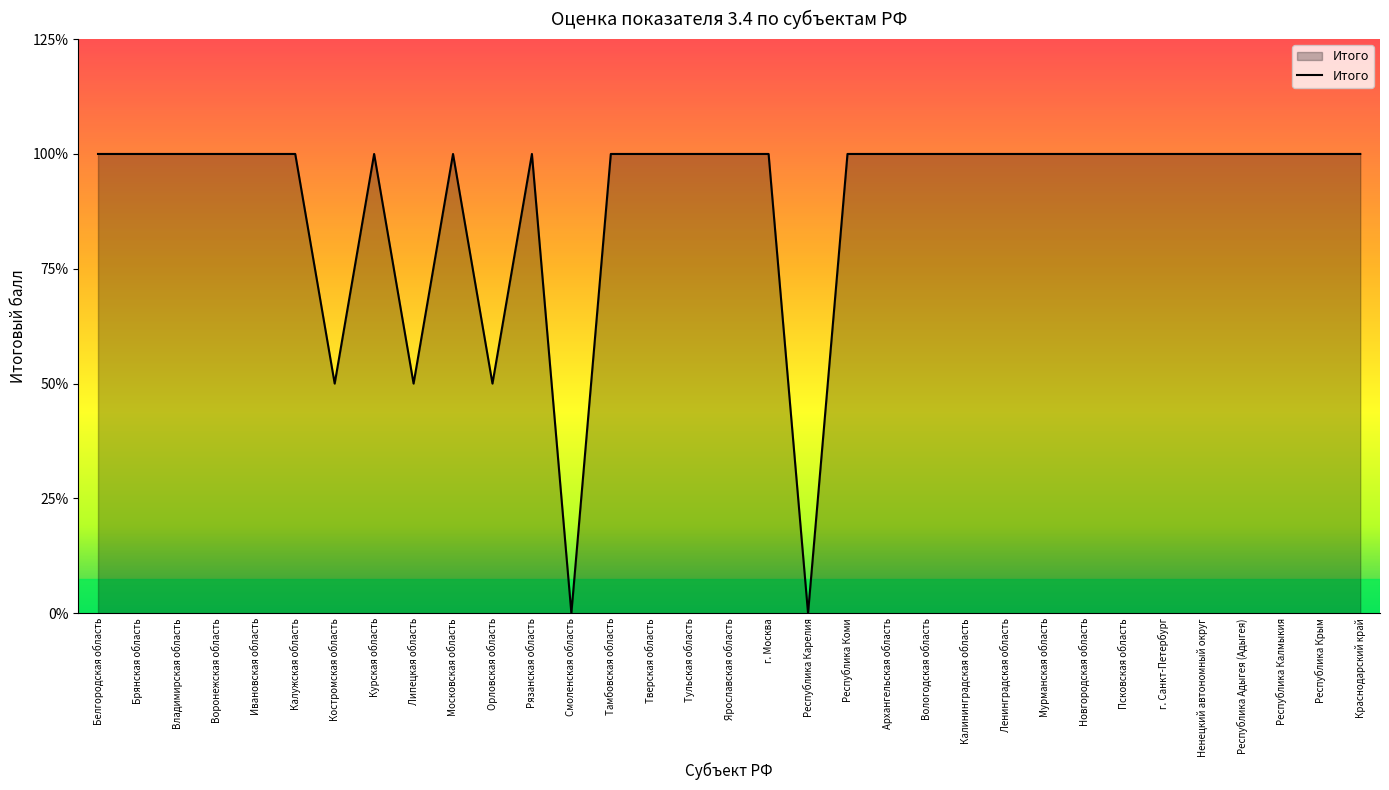

Between Тамбовская область and Курская область, which is larger?

Тамбовская область